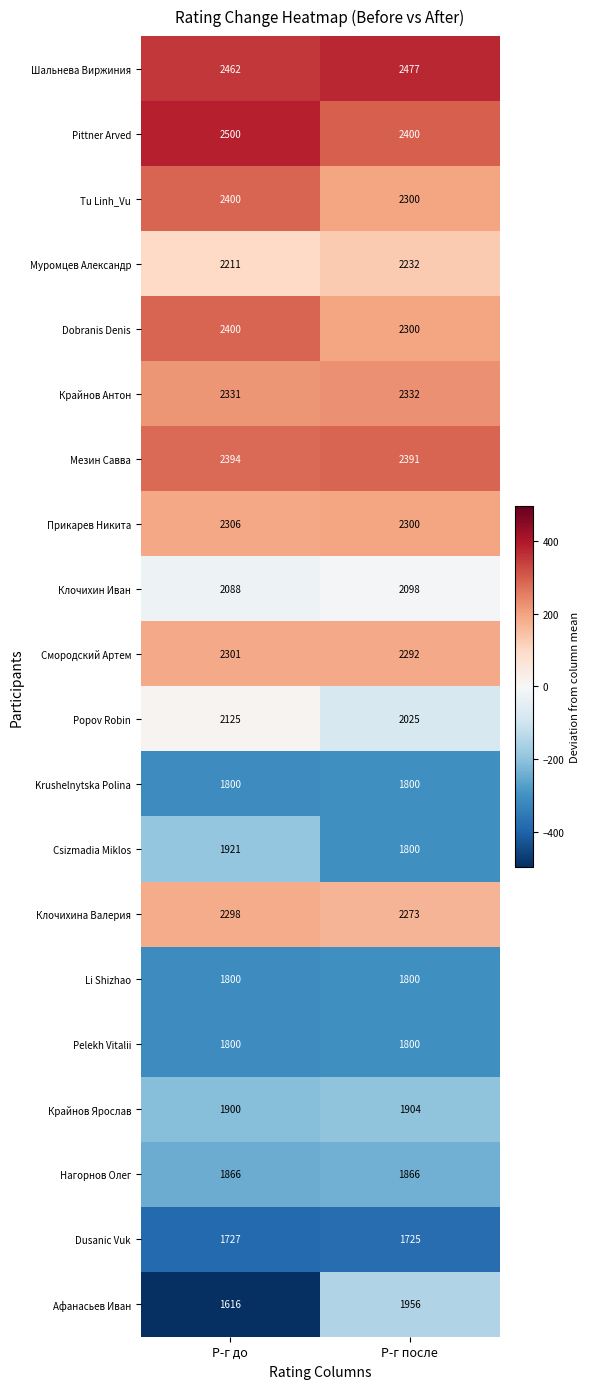

The Муромцев Александр series shows 3280 at Р-г до. True or false?

False